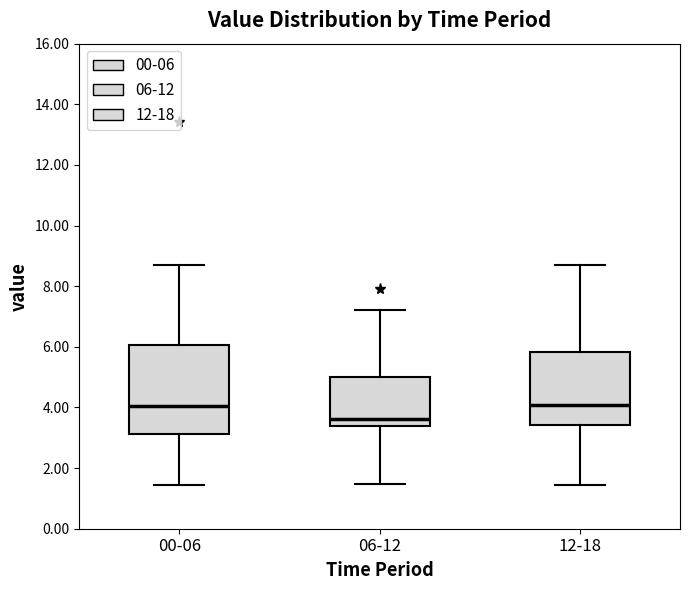

Which box is the tallest, from its lower edge to its upper edge?

00-06